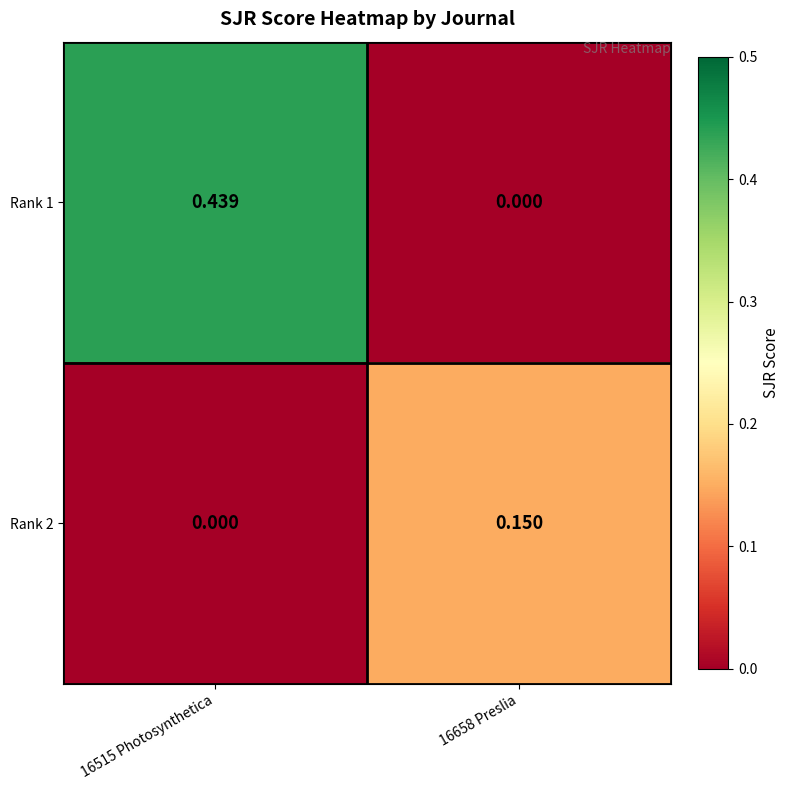

Is the value of Rank 1 at 16658 Preslia greater than the value of Rank 2 at 16658 Preslia?

No